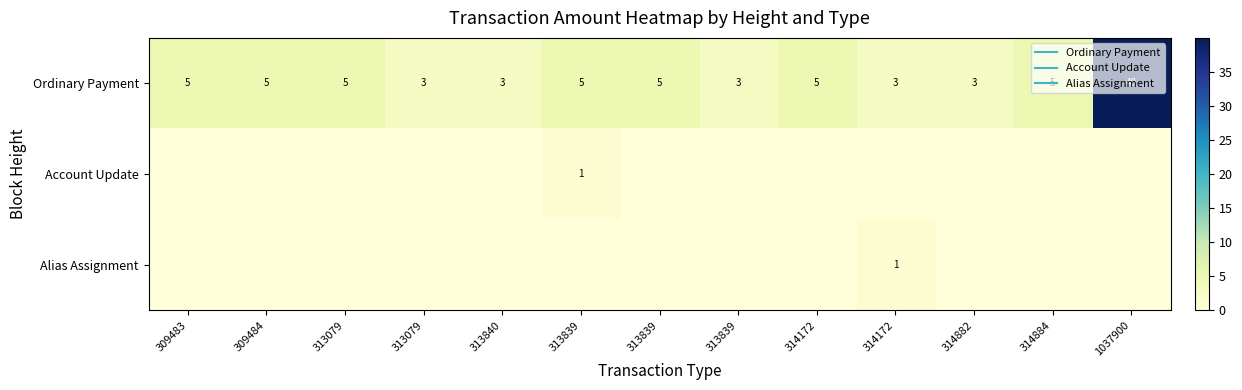

What is the difference between the highest and lowest values at 314884?

5.0